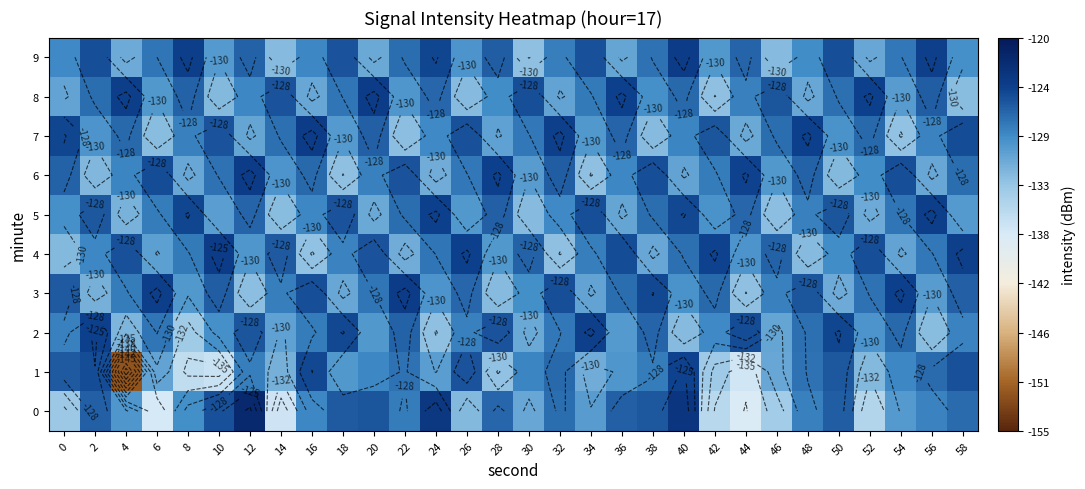

At how many categories does at least one series exceed -140?

30